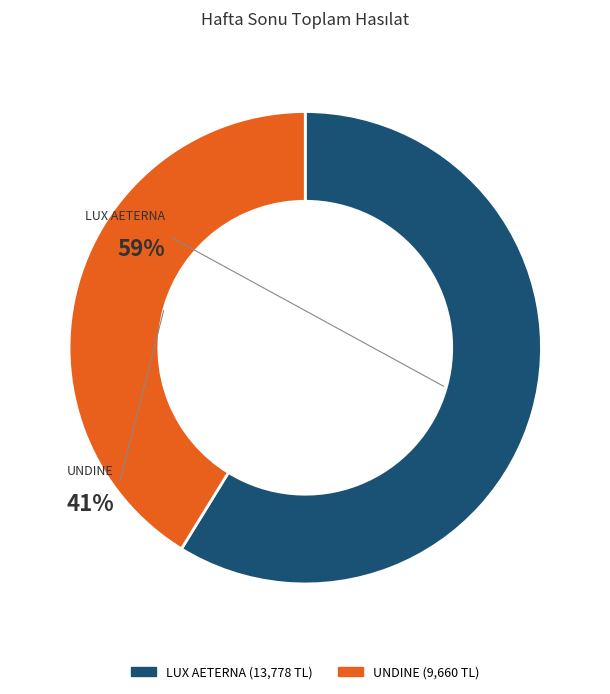

What is the change in value from LUX AETERNA to UNDINE?

-4118